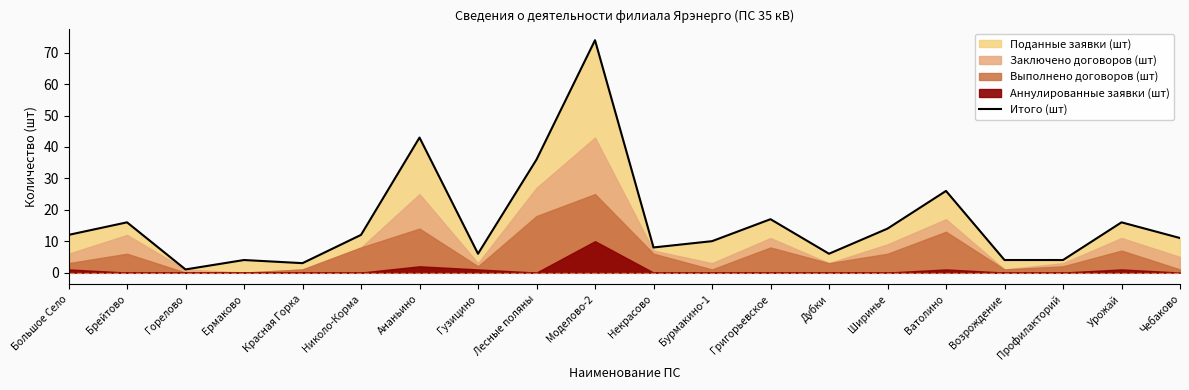

Approximately how many times larger is the value at Николо-Корма compared to Чебаково?

1.1